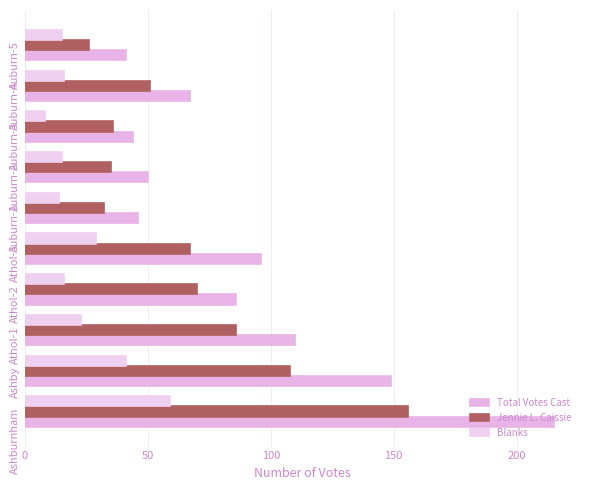

How many distinct data groups are displayed?

3